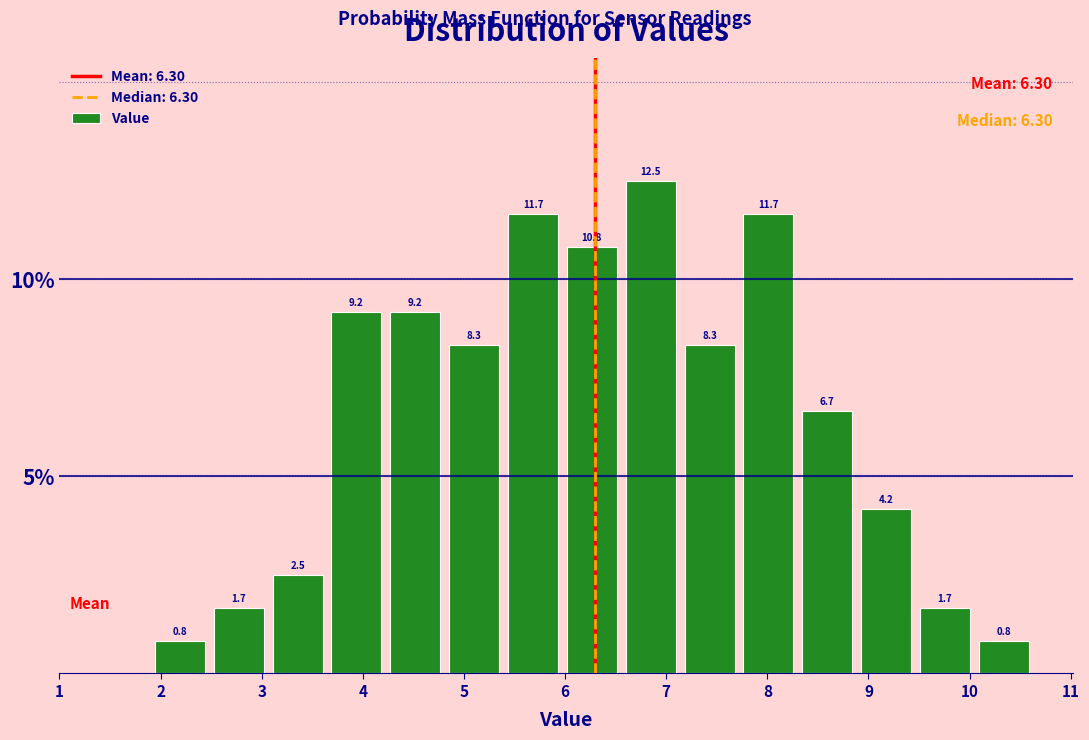

Reading left to right, list every bar in this chart as the range it spans on the x-axis followed by its height. The bar edges are not printed on the chart, so give them approximately, as read against the axis.

1.9 to 2.5: 0.8
2.5 to 3.1: 1.7
3.1 to 3.6: 2.5
3.6 to 4.2: 9.2
4.2 to 4.8: 9.2
4.8 to 5.4: 8.3
5.4 to 6.0: 11.7
6.0 to 6.6: 10.8
6.6 to 7.1: 12.5
7.1 to 7.7: 8.3
7.7 to 8.3: 11.7
8.3 to 8.9: 6.7
8.9 to 9.5: 4.2
9.5 to 10.0: 1.7
10.0 to 10.6: 0.8